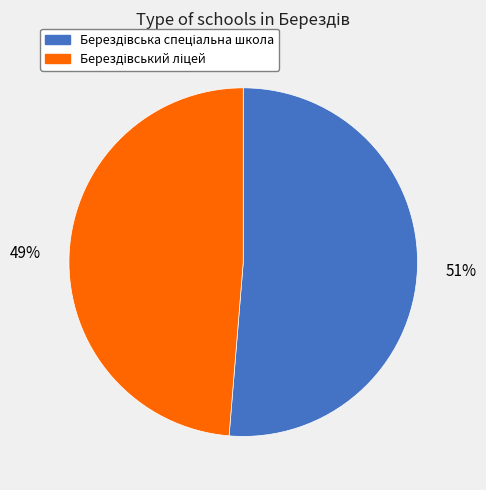

To the nearest percent, what is the average slice percentage?

50%